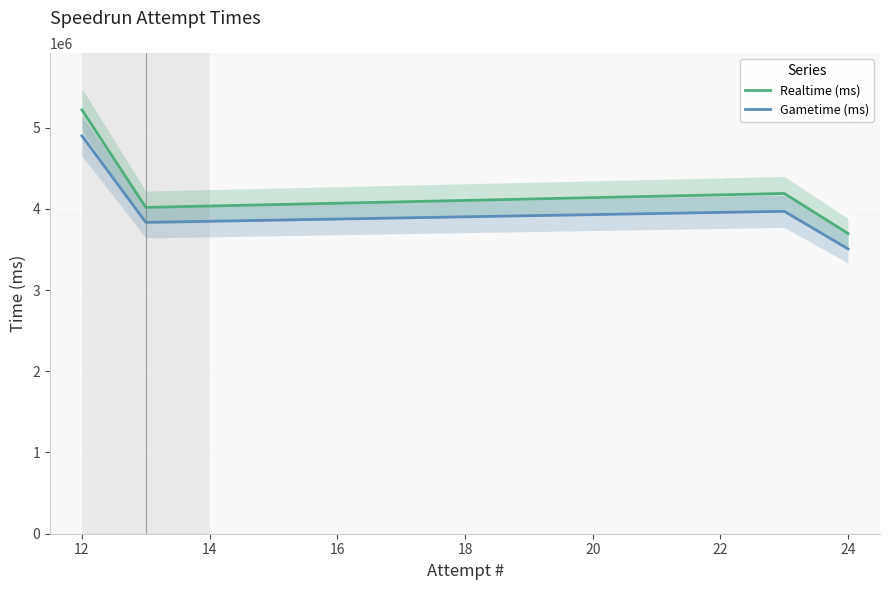

What is the smallest value displayed?

3506032